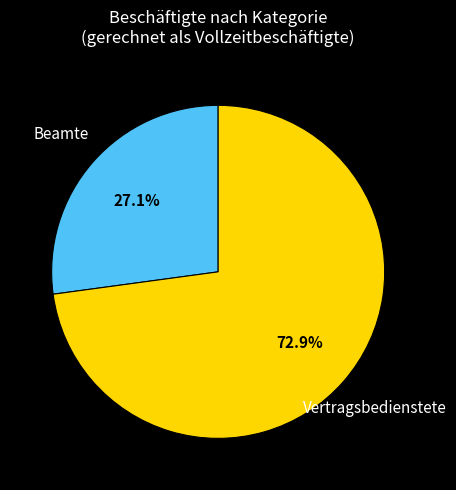

Rank the categories by value from lowest to highest.

Beamte, Vertragsbedienstete